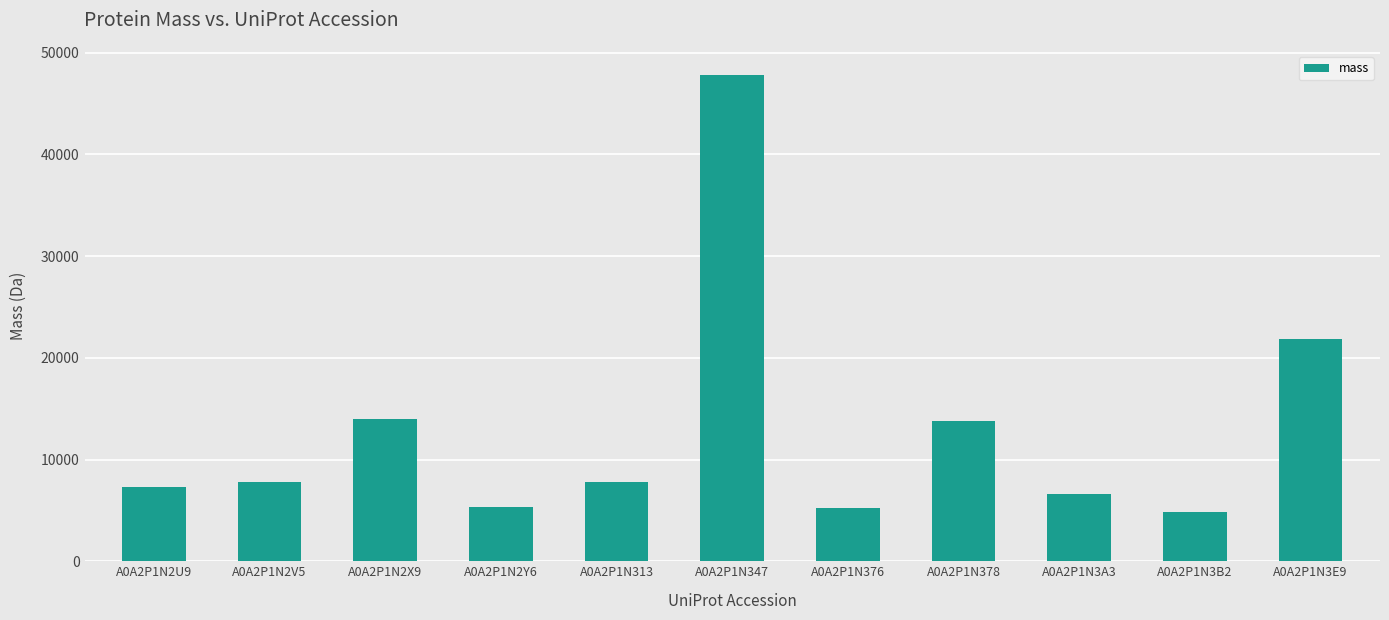

Which has a higher value, A0A2P1N3E9 or A0A2P1N2Y6?

A0A2P1N3E9